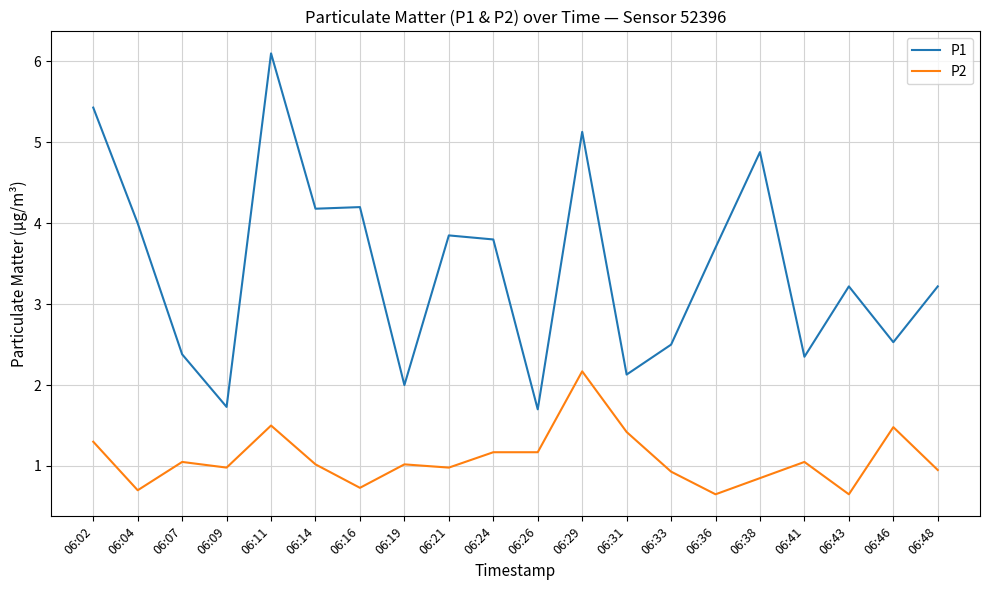

What is the difference between the P2 values at 06:38 and 06:24?

0.3